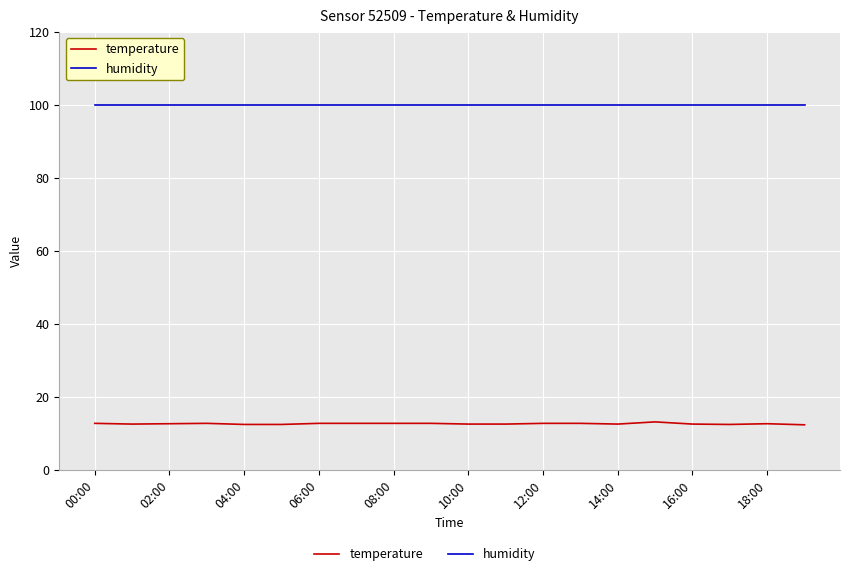

List the series in order of their peak value, highest first.

humidity, temperature